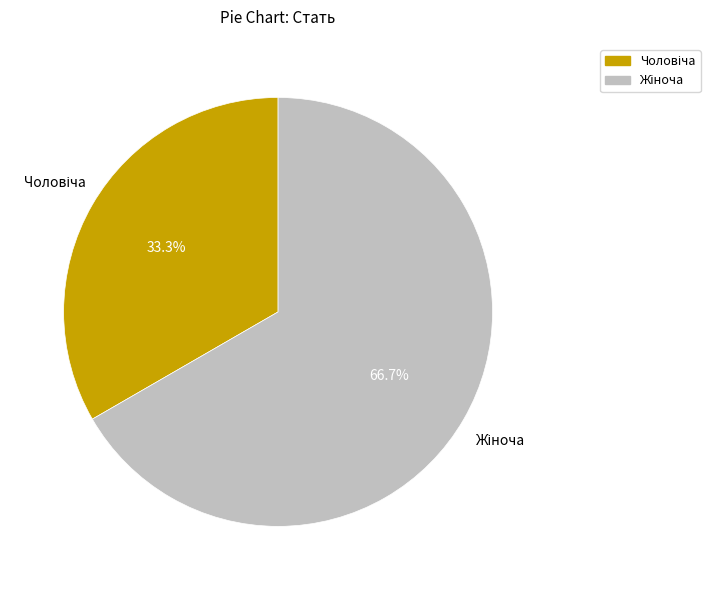

Is there any slice that represents more than half of the pie?

Yes